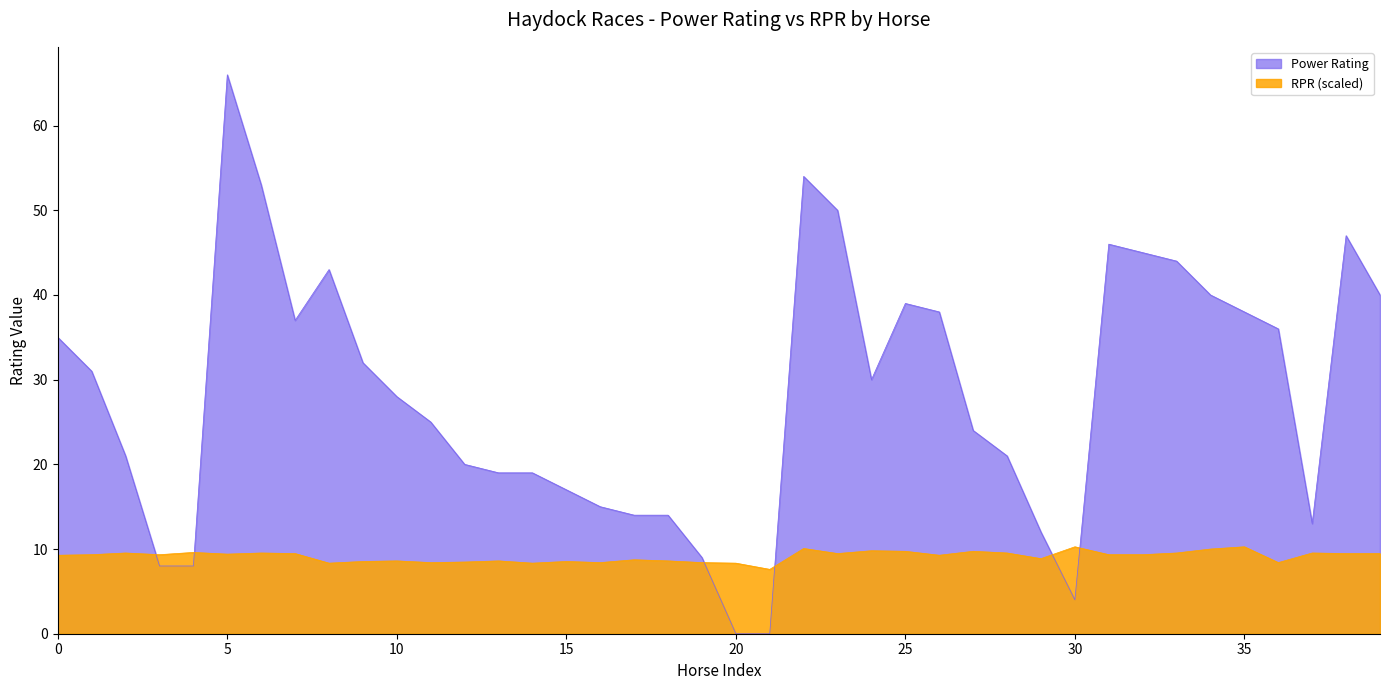

Where is the first local maximum for Power Rating?

5